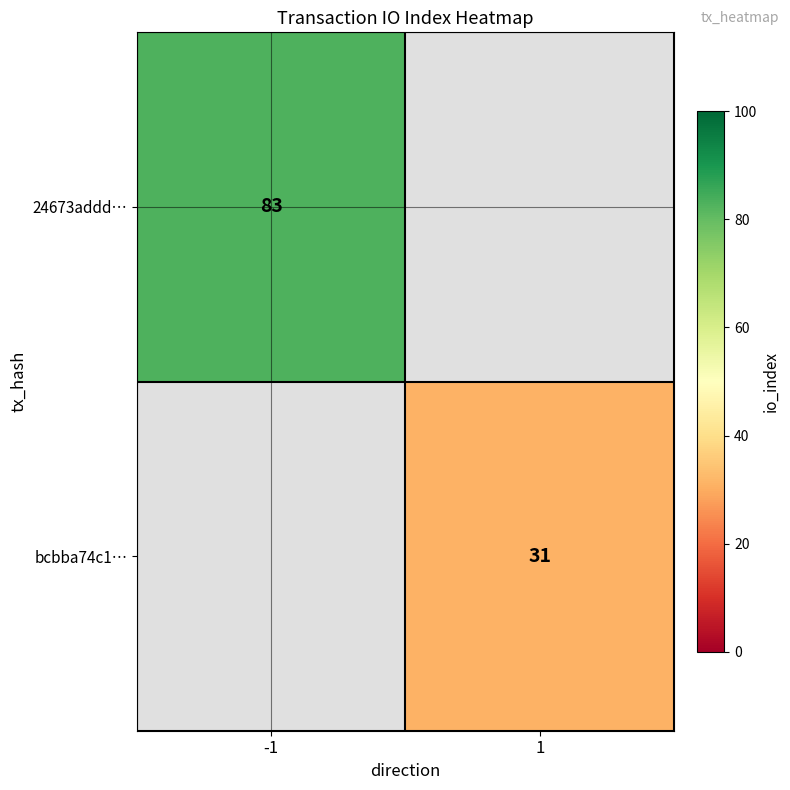

Is the value of 24673addd… at -1 greater than the value of bcbba74c1… at 1?

Yes